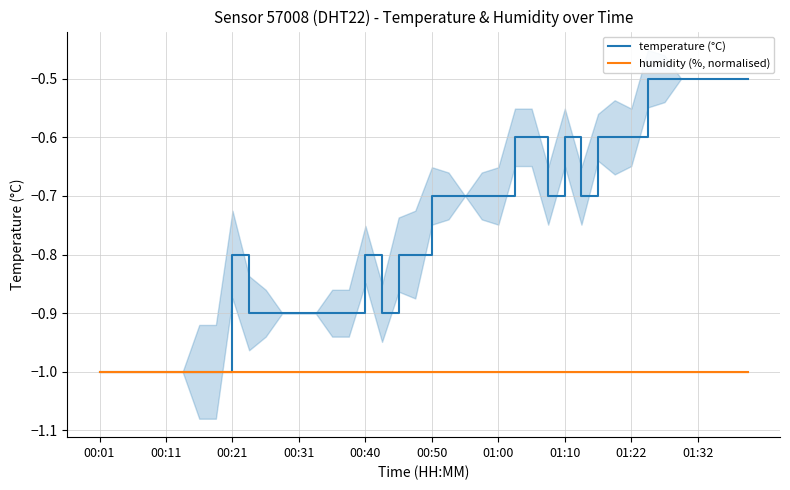

True or false: humidity (%, normalised) has more than 0 interior local peaks.

False